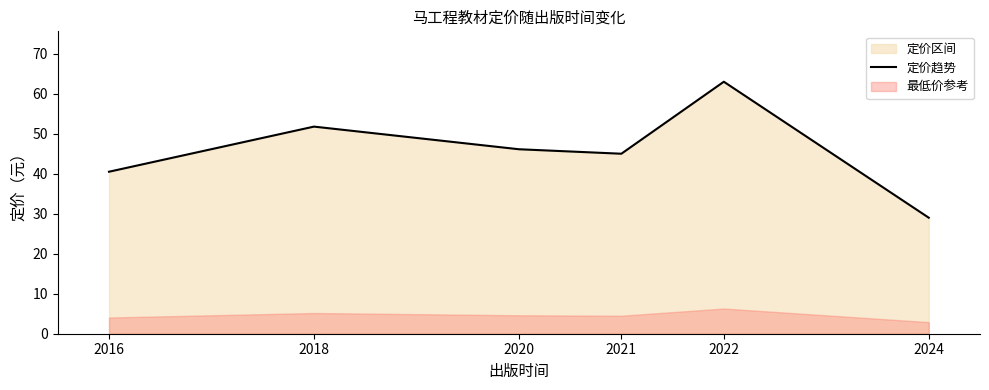

What is the value of the 5th point from the left?

63.0